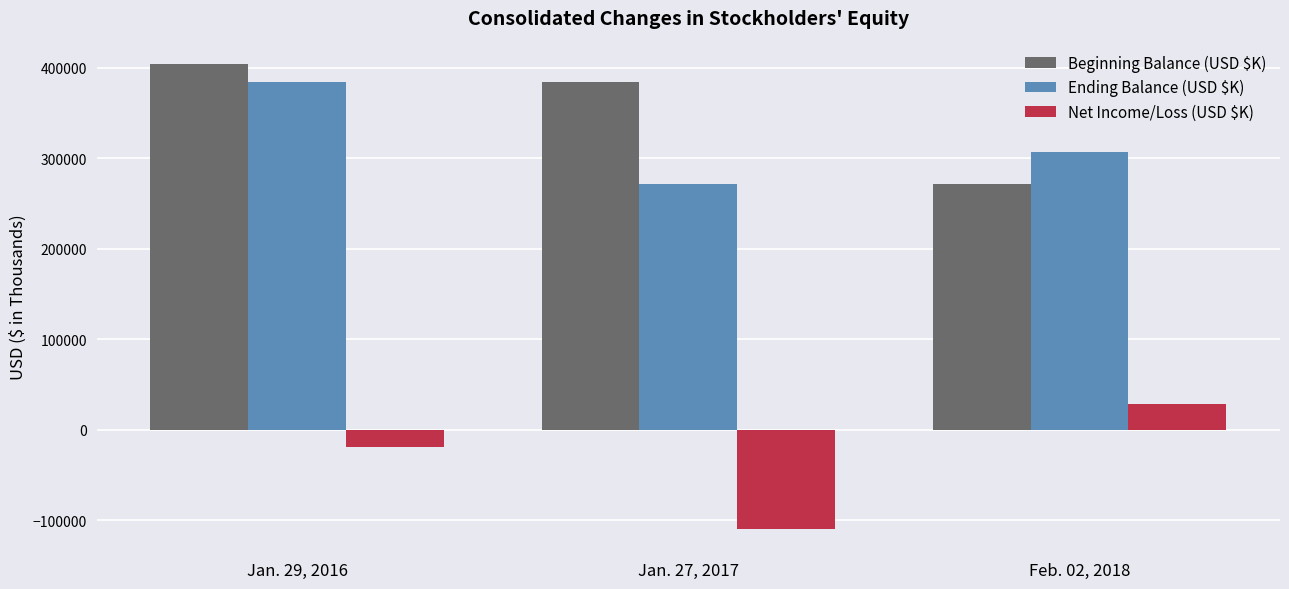

What value does the Ending Balance (USD $K) series have at Feb. 02, 2018?

307093